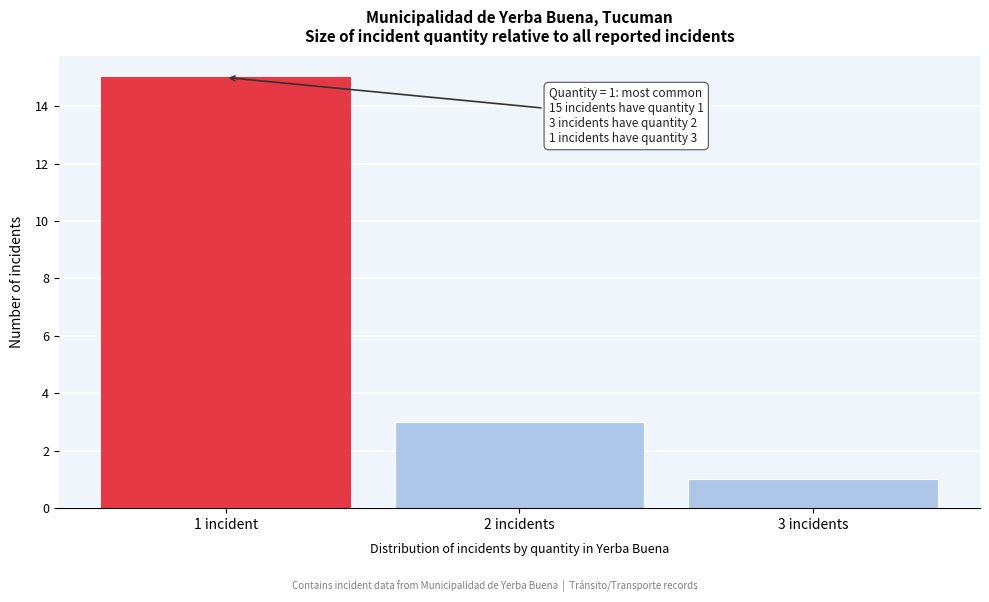

Reading left to right, what are all the values shown in this chart?

15	3	1